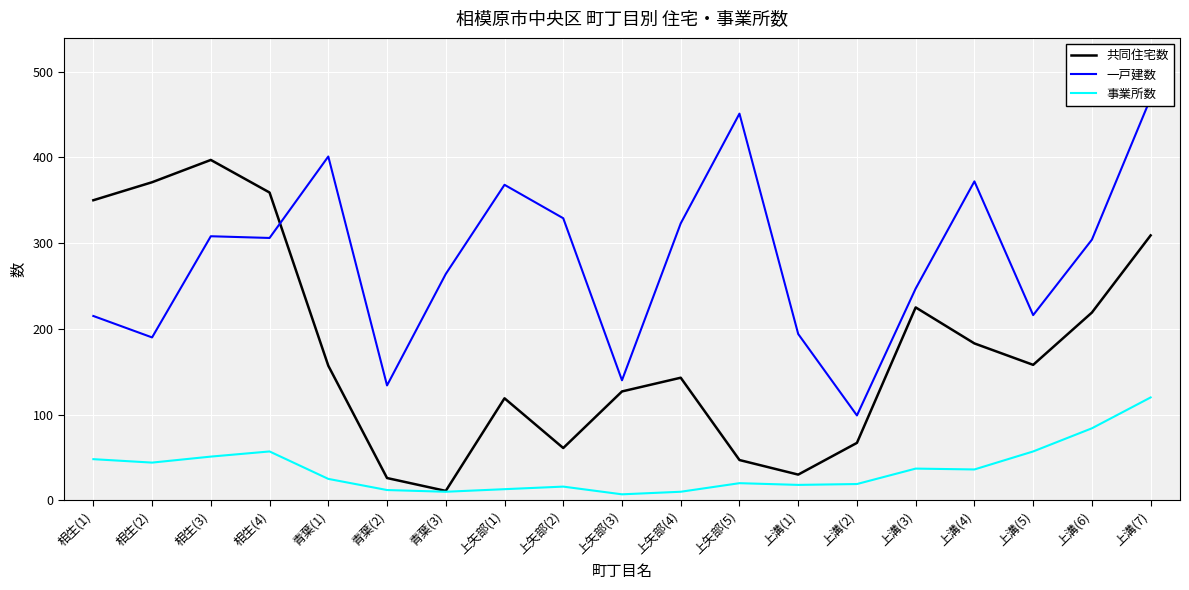

Which category has the lowest value in the 事業所数 series?

上矢部(3)